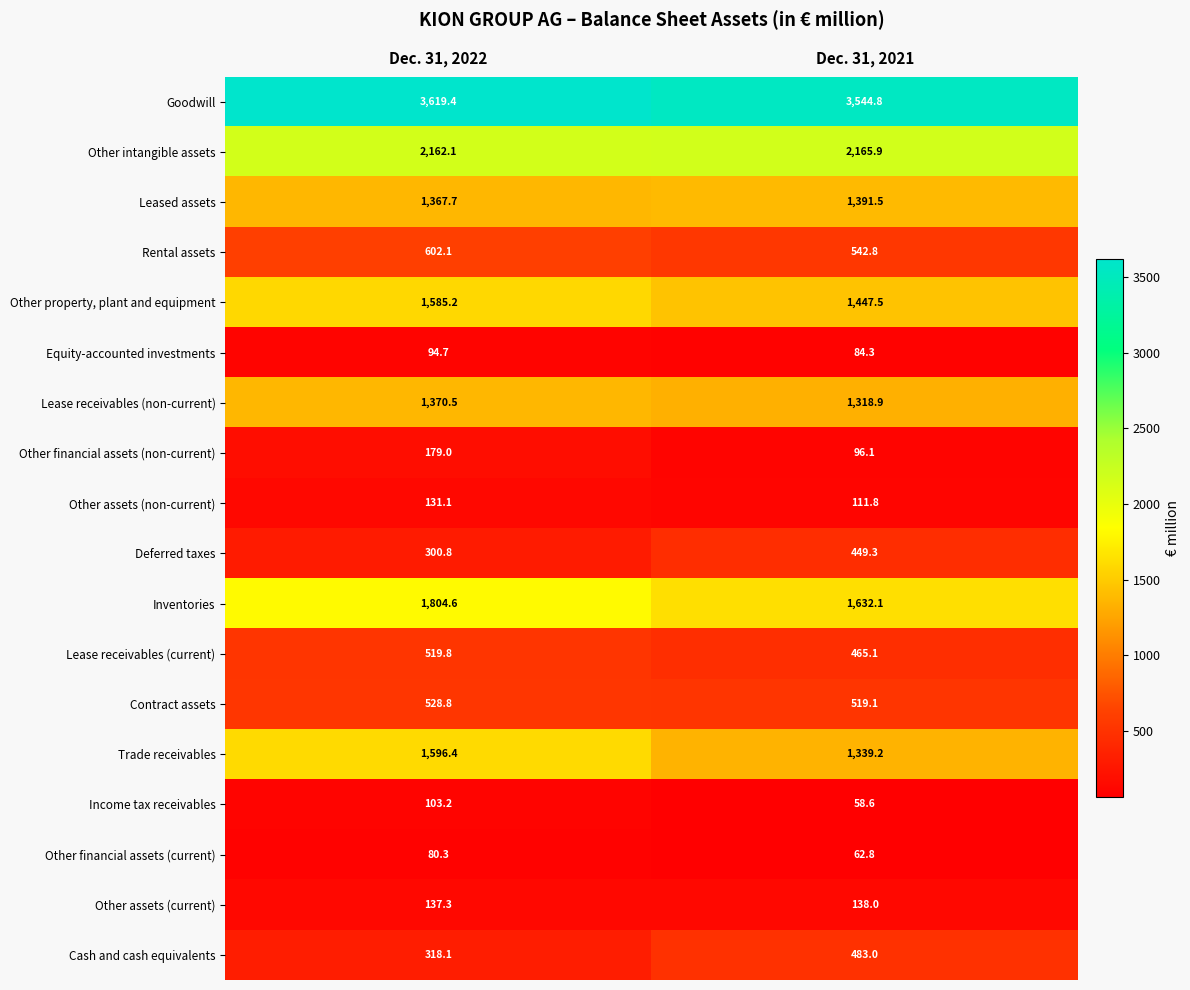

Which series changed the most between Dec. 31, 2022 and Dec. 31, 2021?

Trade receivables